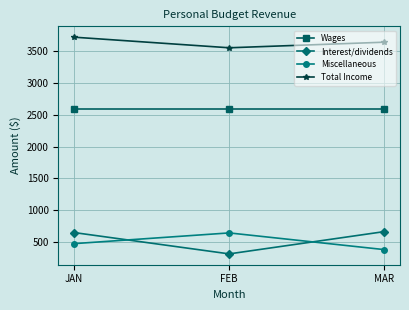

At which category is the sum across all series the highest?

JAN